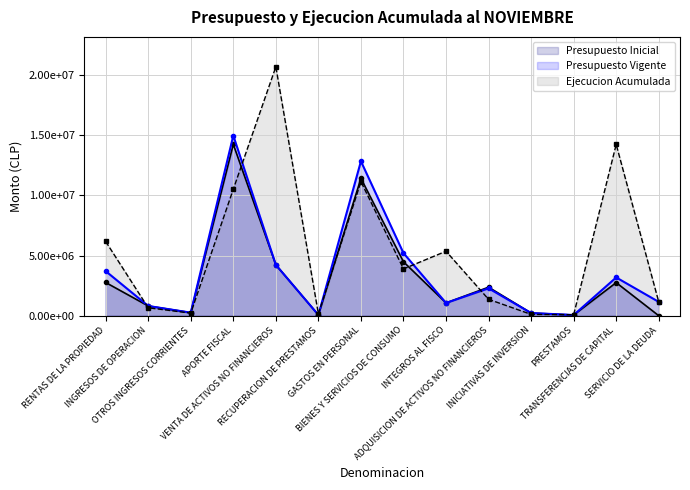

Where does the Ejecucion Acumulada al NOVIEMBRE series first go above 3891995?

RENTAS DE LA PROPIEDAD